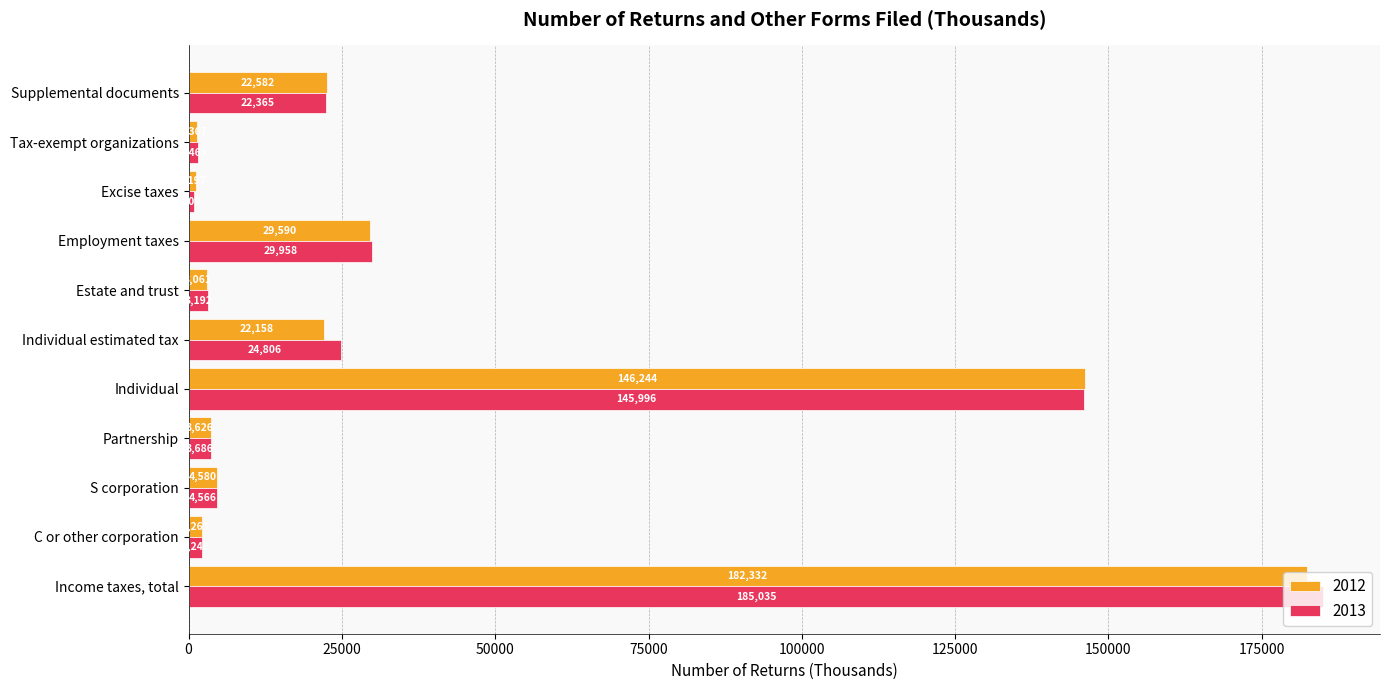

What is the maximum value for 2012?

182332